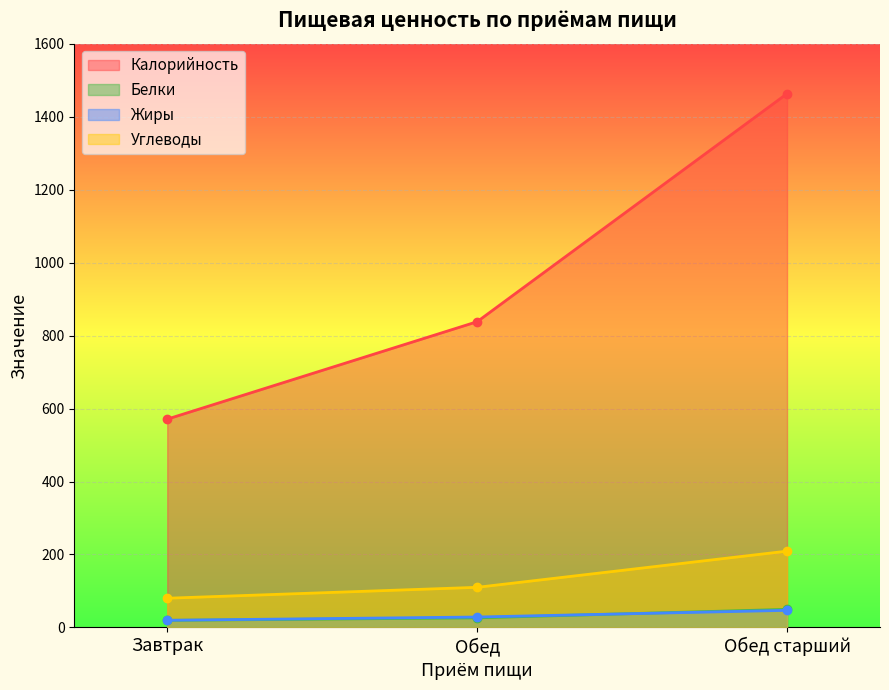

What is the label of the 2nd point from the left?

Обед